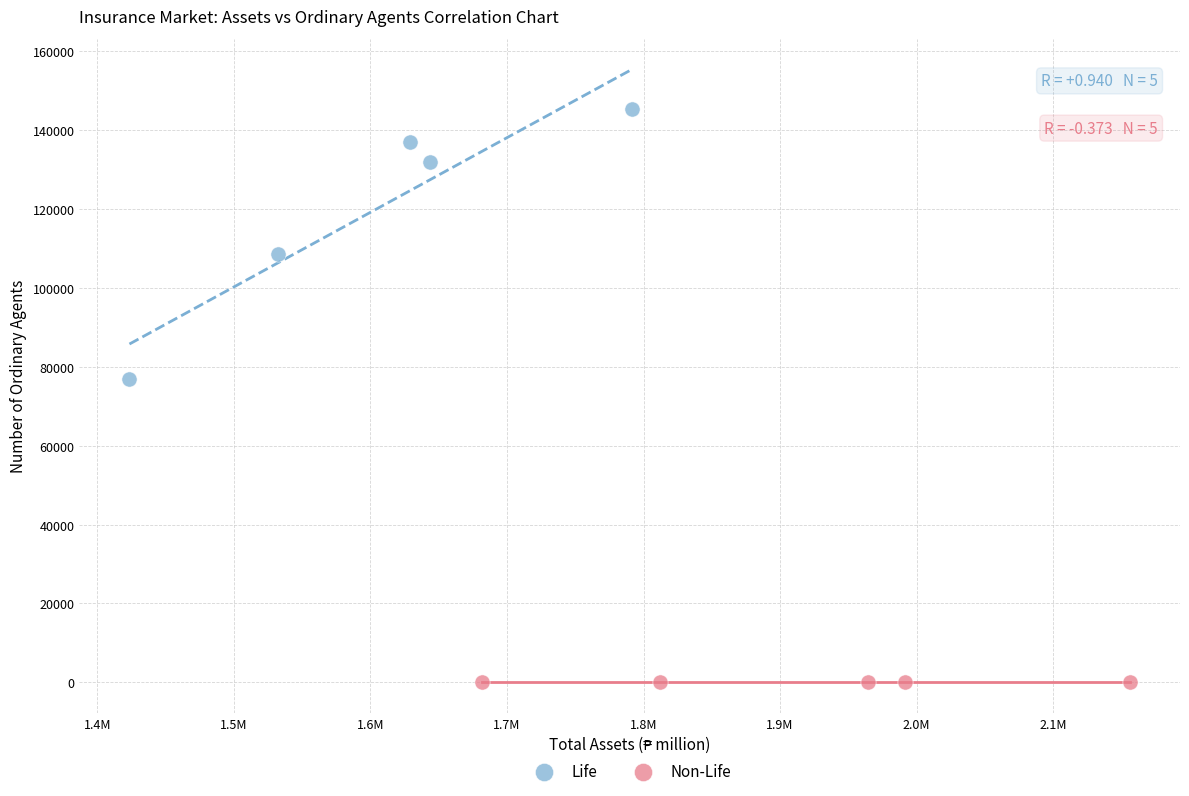

Which series reaches the minimum Y coordinate?

Non-Life